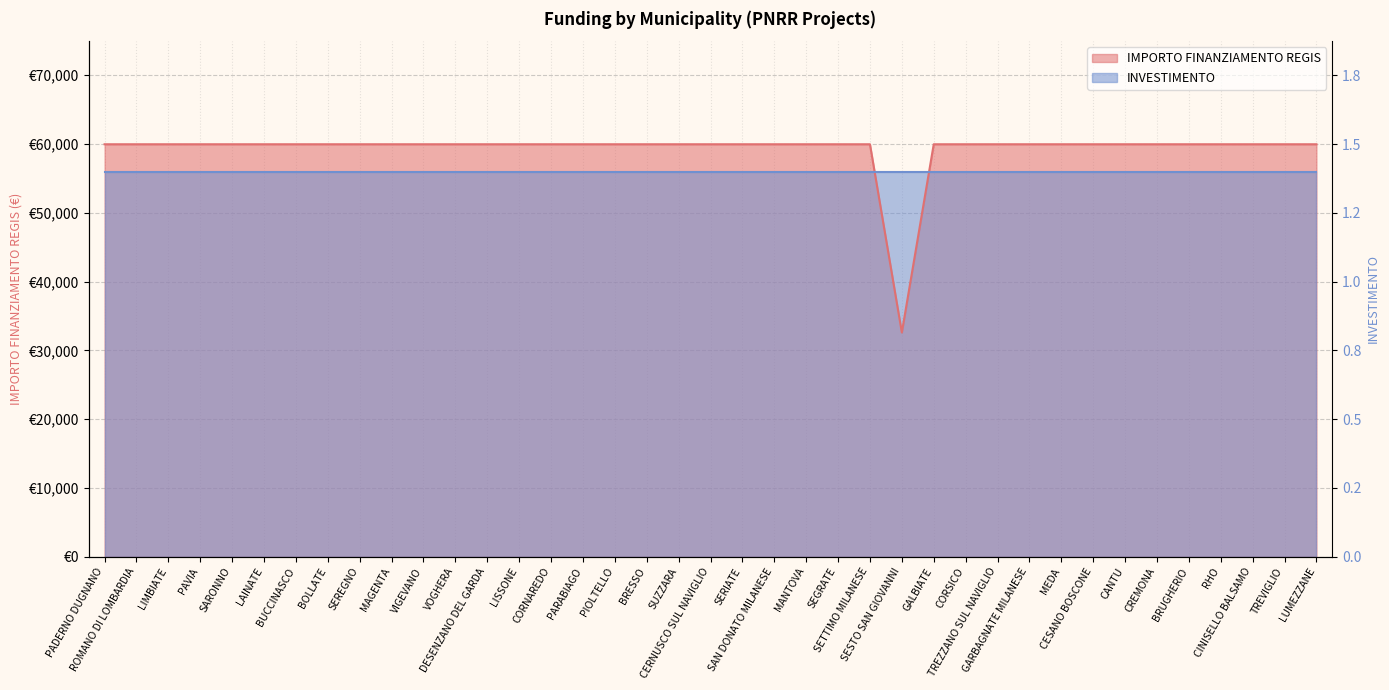

Approximately how many times larger is the value at SERIATE compared to MAGENTA?

1.0